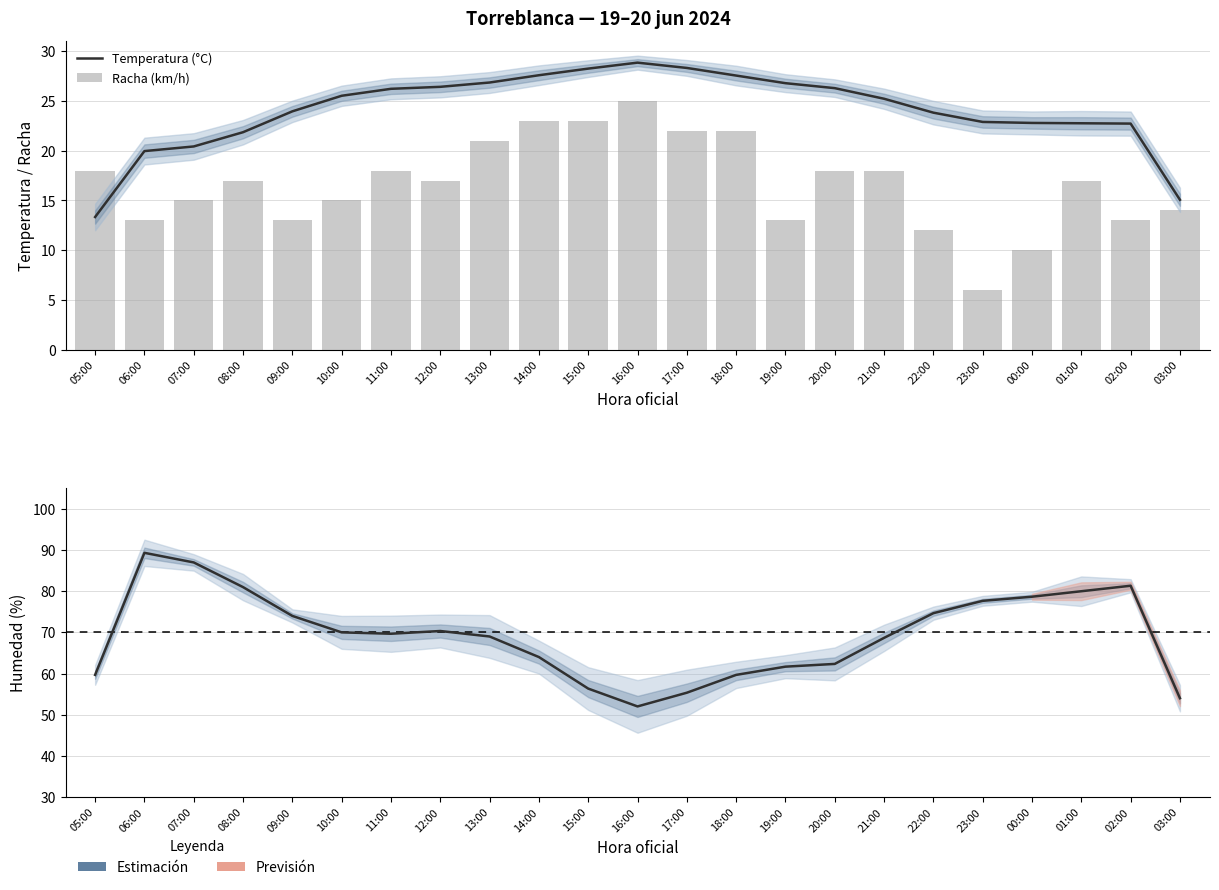

What is the total value across all series at 18:00?

109.2